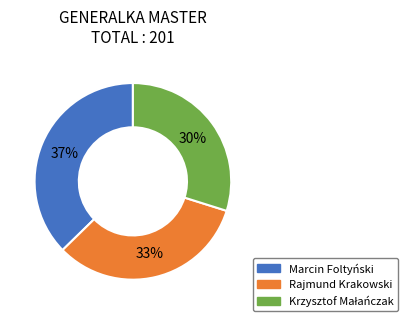

Is Rajmund Krakowski the majority of the pie?

No